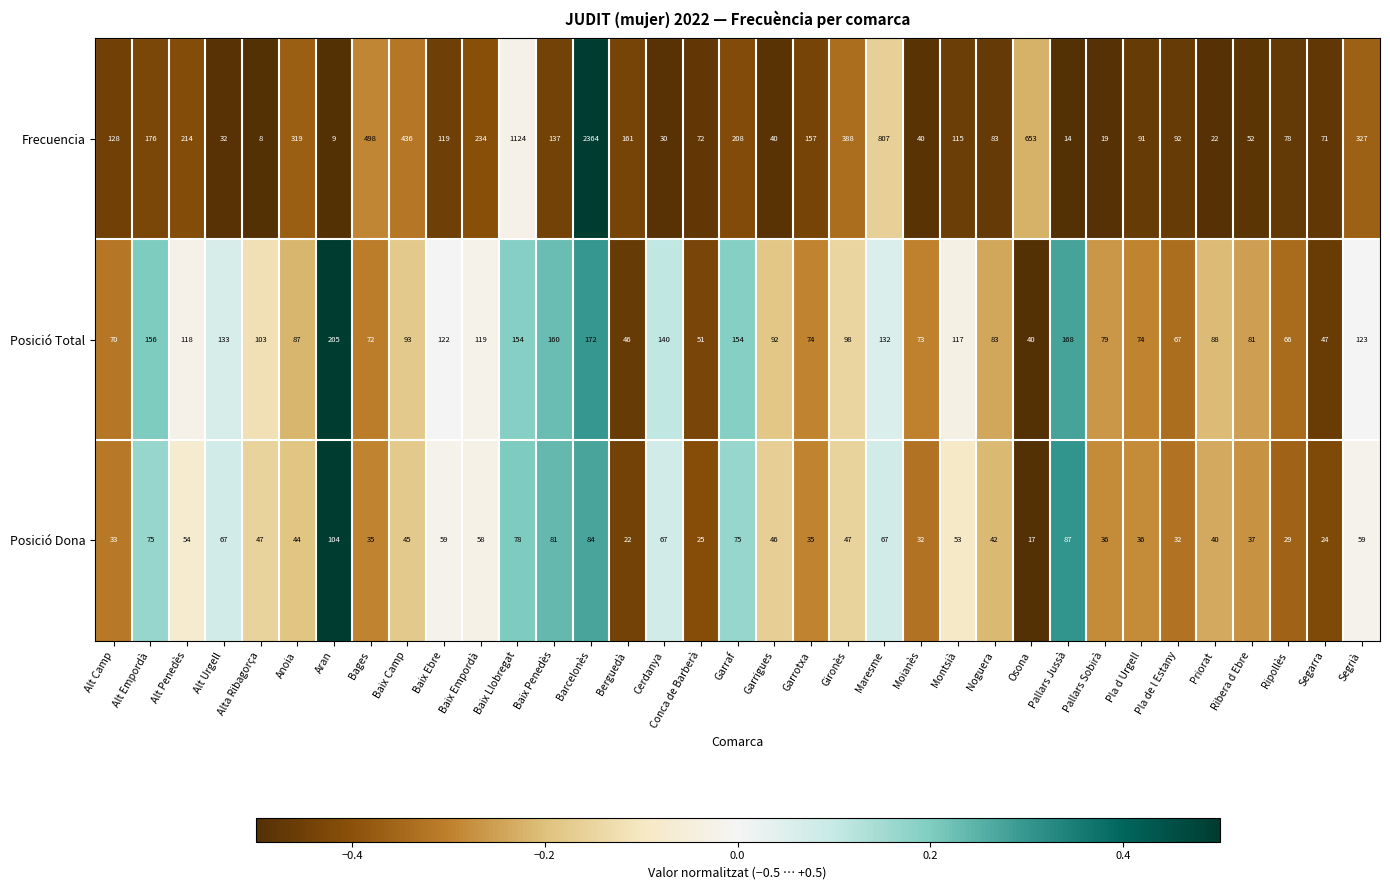

What is the sum of all Posició Total values?

3657